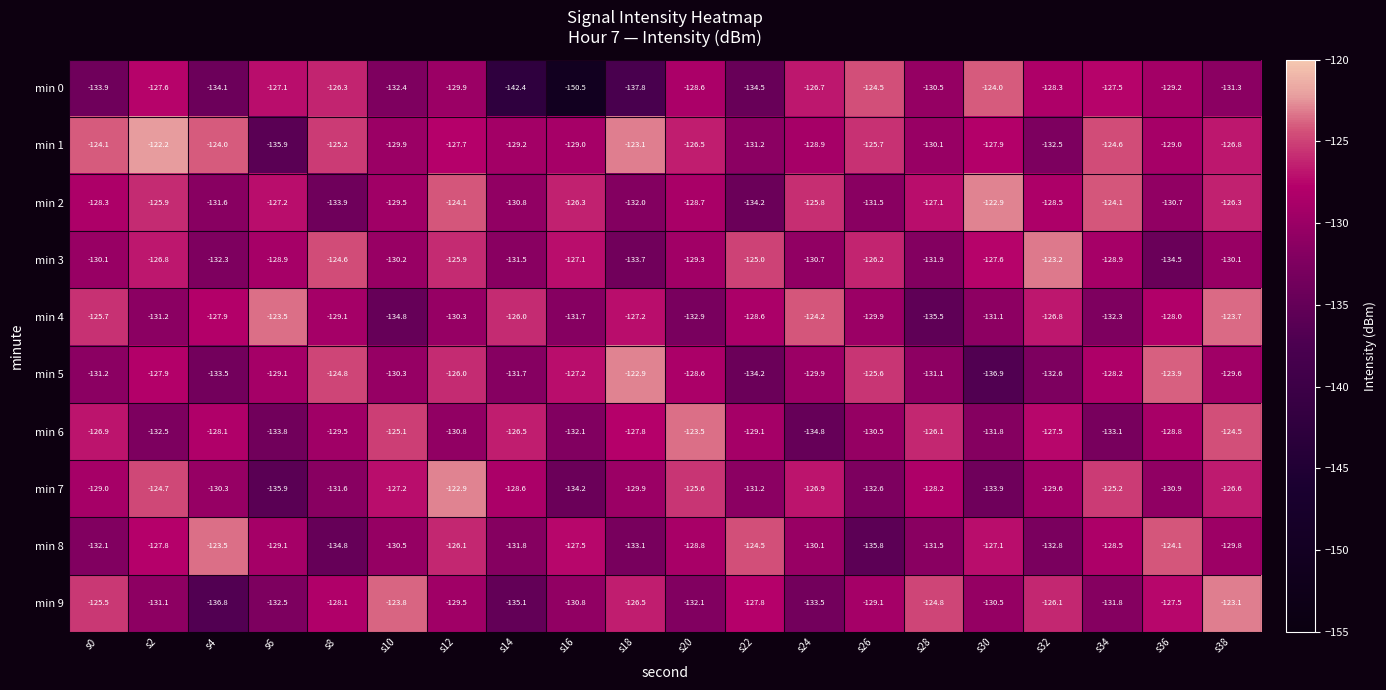

Which label corresponds to the smallest value in the chart?

s16